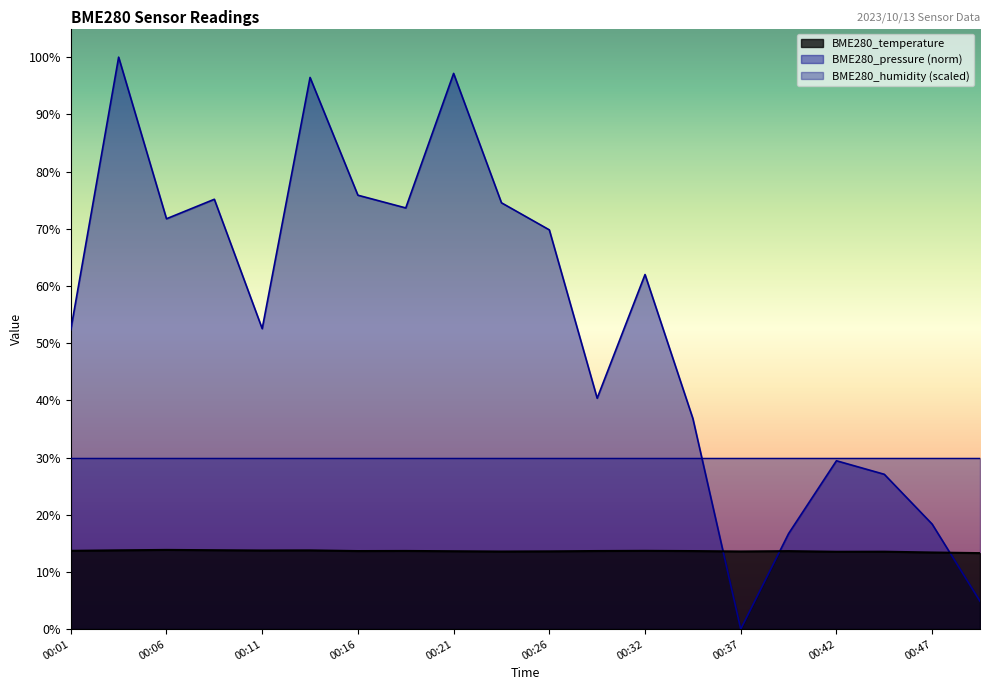

What is the greatest value displayed?

100.0